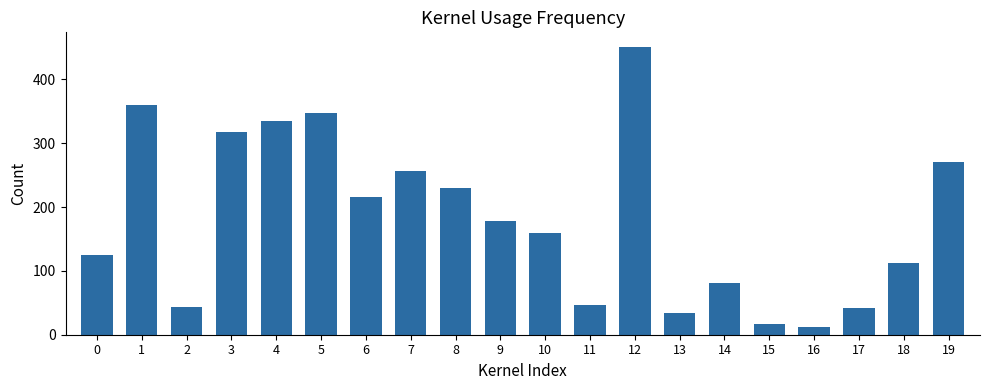

What is the sum of the values at 5 and 13?

382